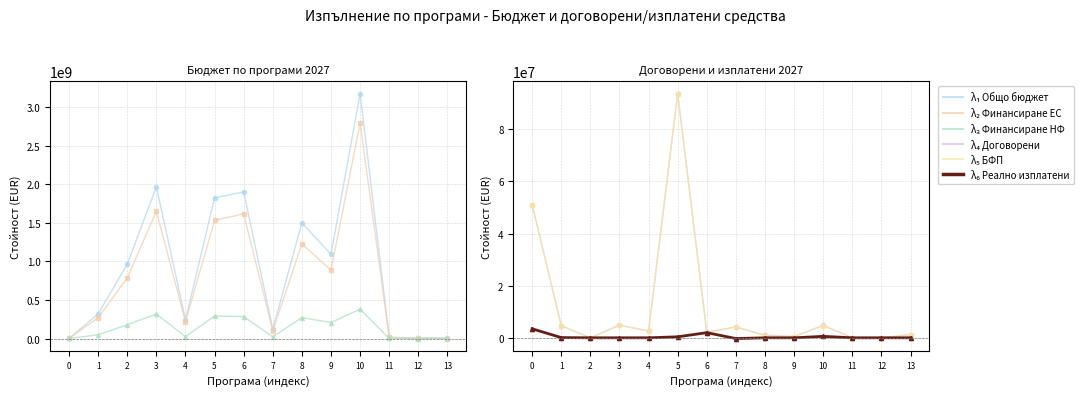

Rank the categories by λ5 БФП value from highest to lowest.

5, 0, 3, 10, 1, 7, 4, 6, 13, 8, 9, 2, 11, 12